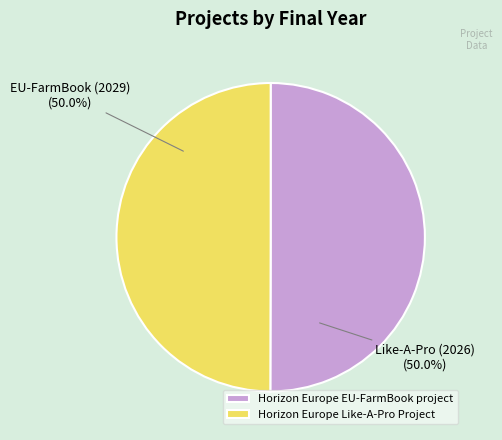

To the nearest percent, what is the average slice percentage?

50%